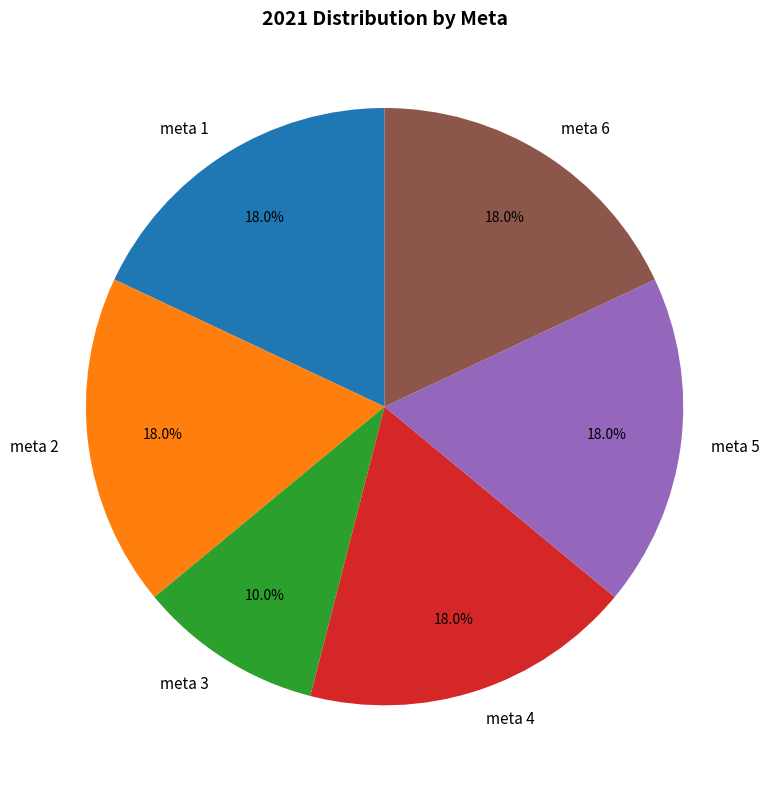

How many segments does this pie chart have?

6